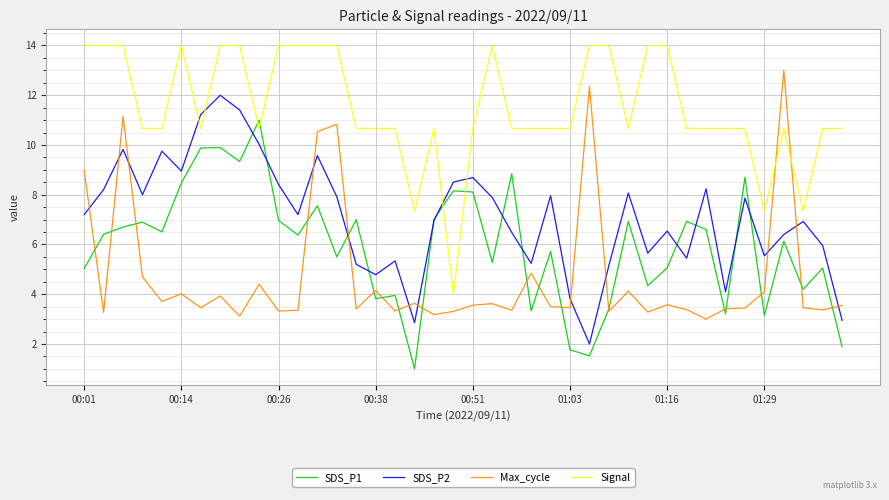

Rank the series by their average value, from lowest to highest.

Max_cycle, SDS_P1, SDS_P2, Signal